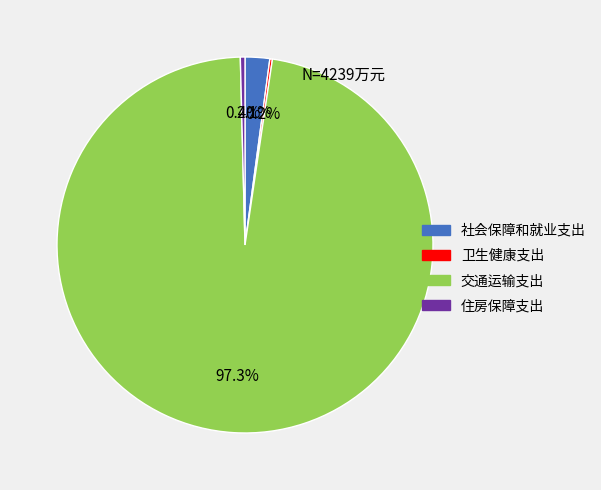

What portion of the pie excludes 交通运输支出?

2.7%